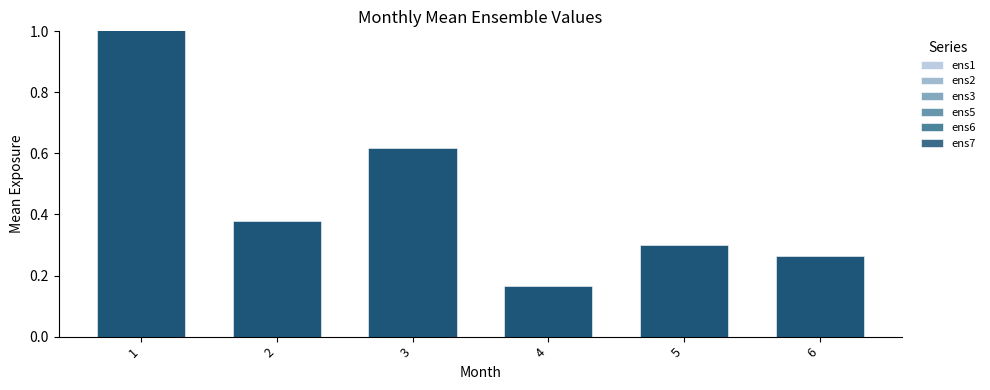

True or false: ens2 has a value of 0.1 at 4.

False